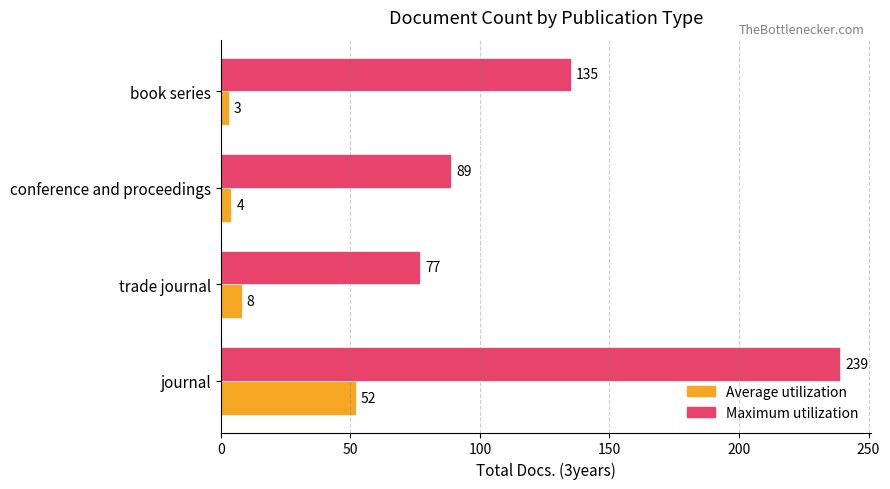

List the labels in order of Maximum utilization value, largest first.

journal, book series, conference and proceedings, trade journal